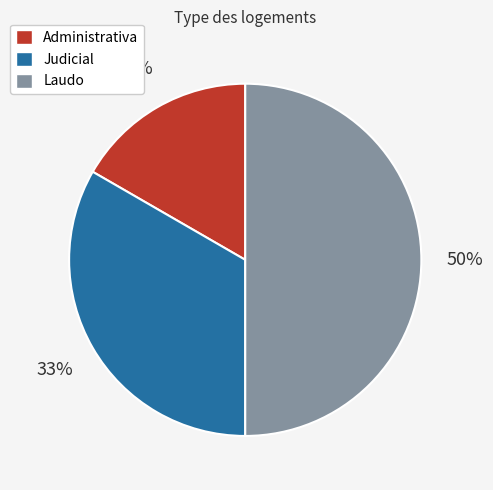

Does Judicial represent more than half of the total?

No